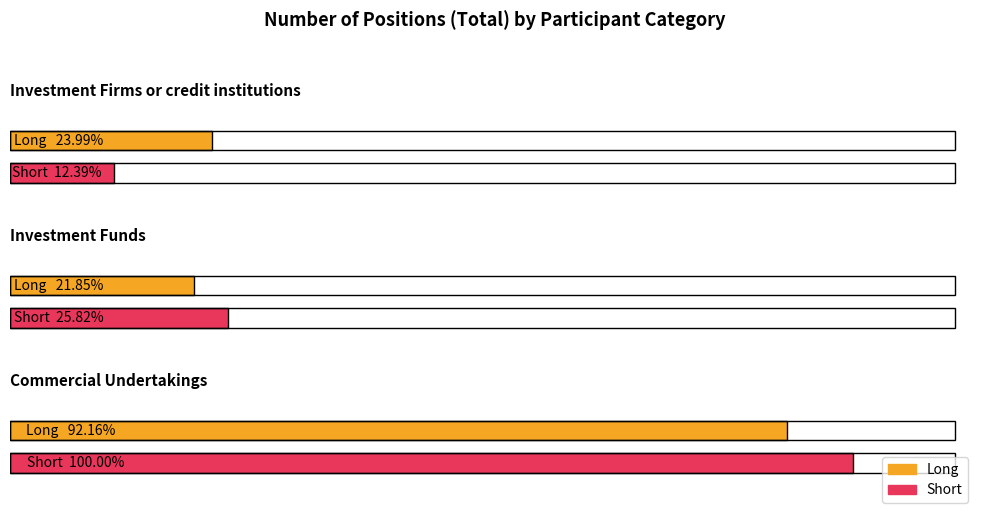

How many groups of bars are there?

3